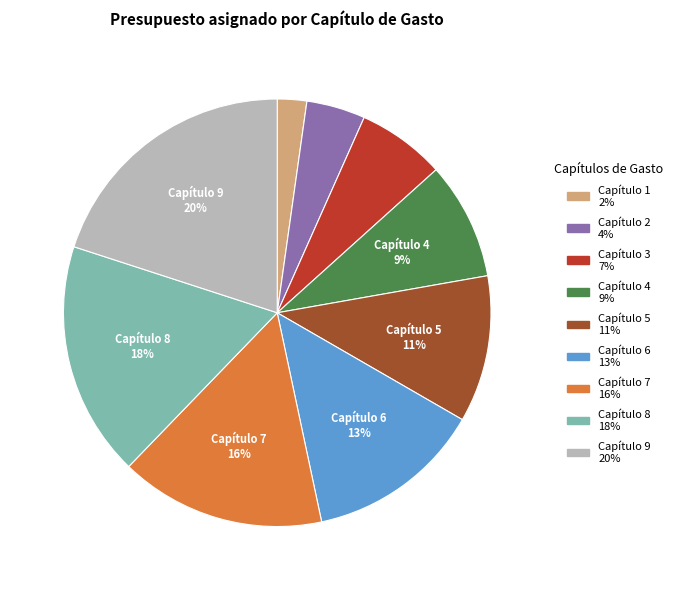

Is there a majority slice in this chart?

No